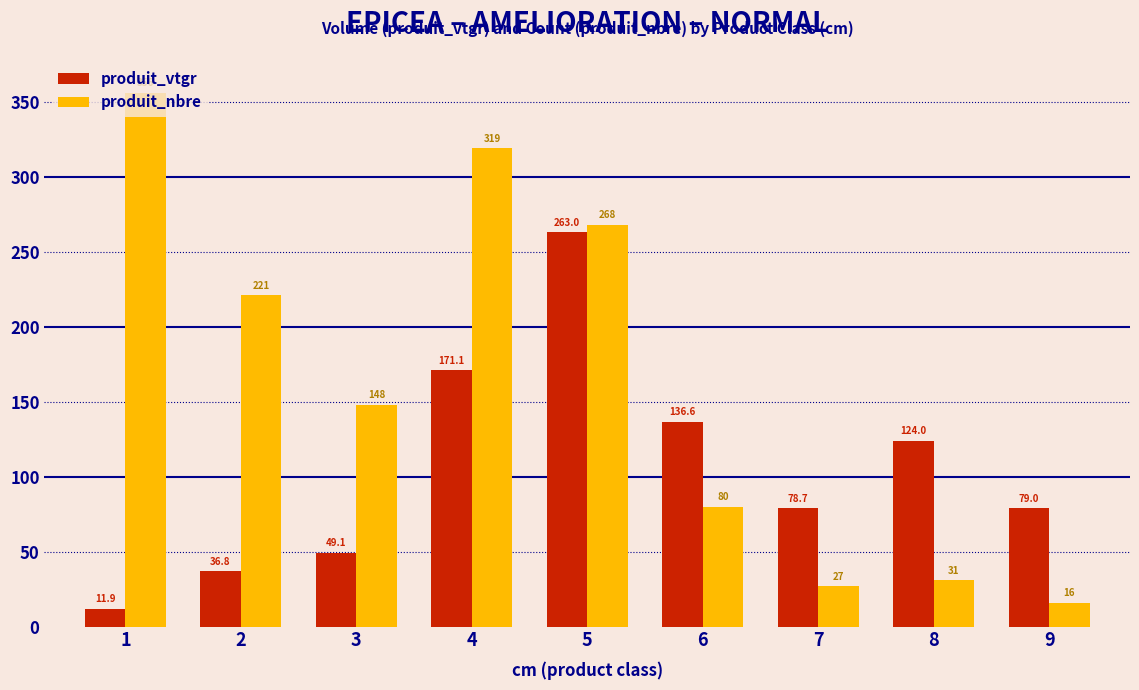

What is the difference between the highest and lowest values at 3?

98.9